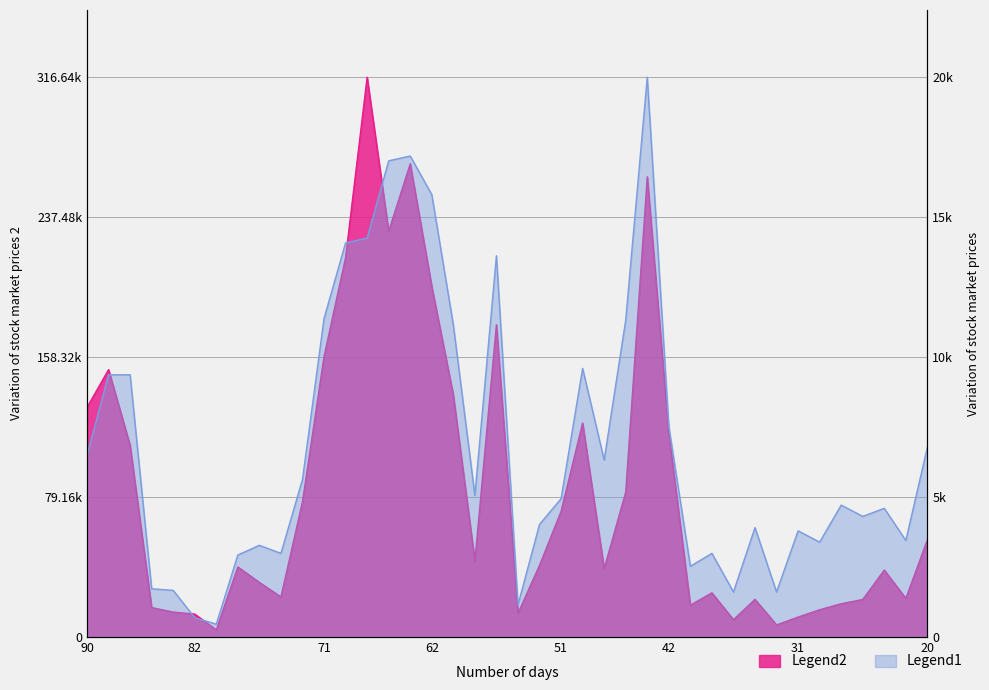

What is the difference between the maximum and minimum values in the No. of Trans series?

340